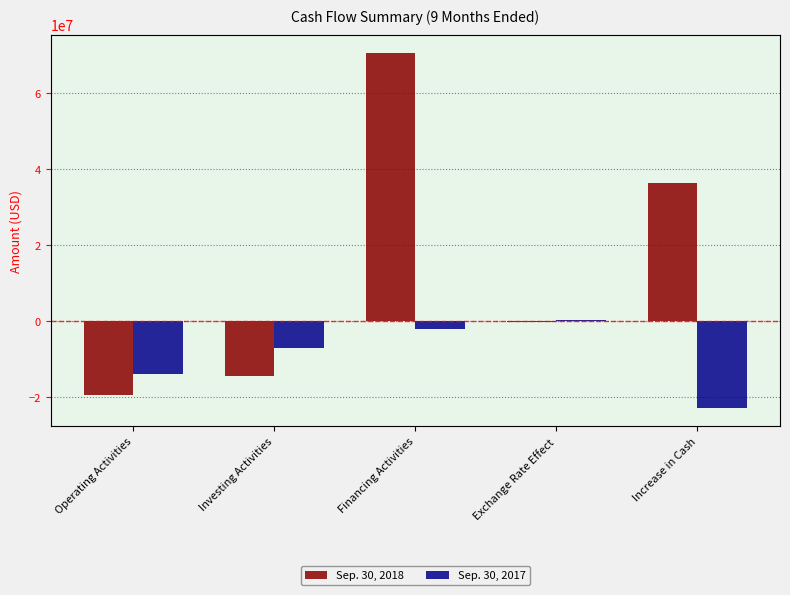

What is the total value across all series at Exchange Rate Effect?

-165088